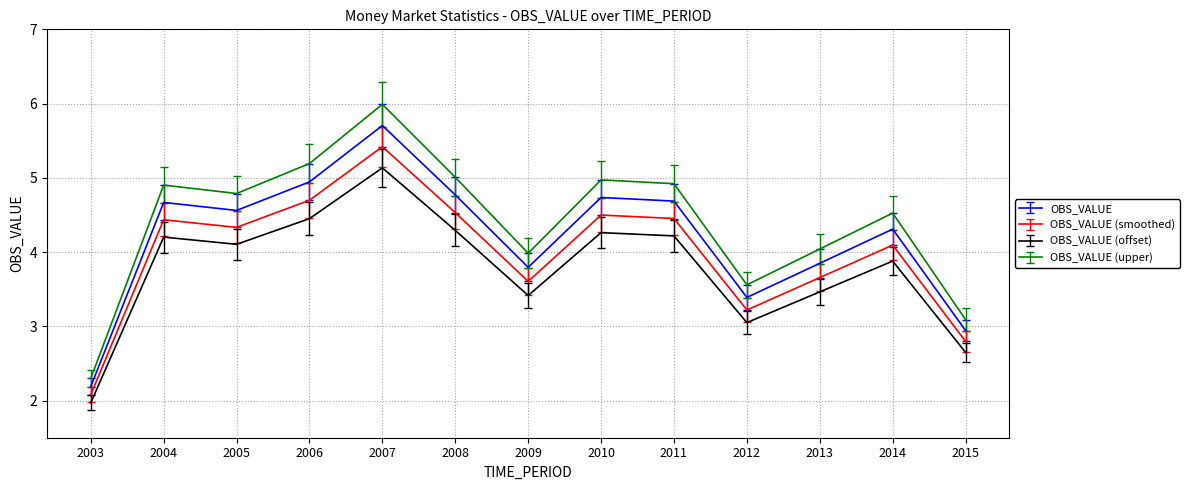

List the series in order of their overall mean, lowest first.

OBS_VALUE (offset), OBS_VALUE (smoothed), OBS_VALUE, OBS_VALUE (upper)